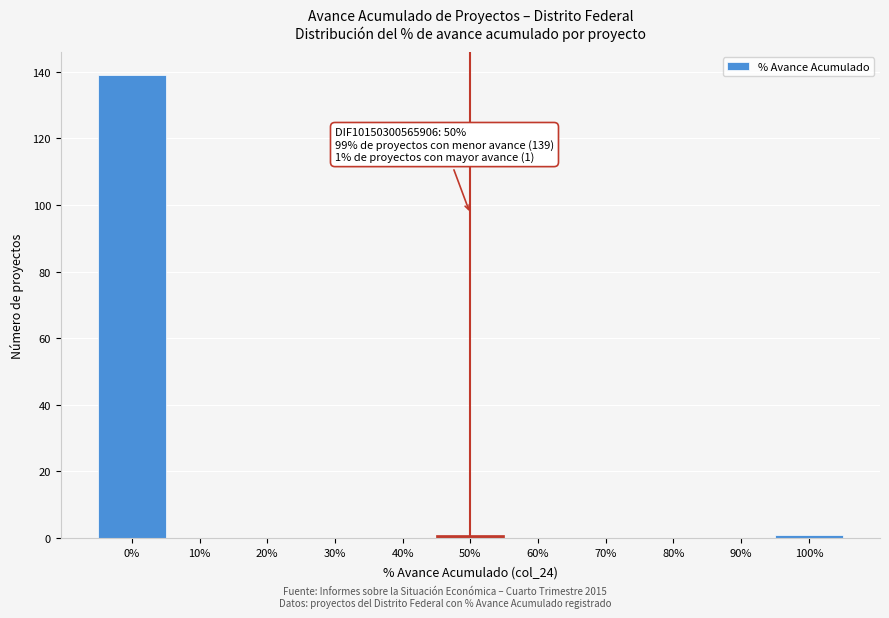

Over which range of the x-axis is the bar tallest?

-5 to 5